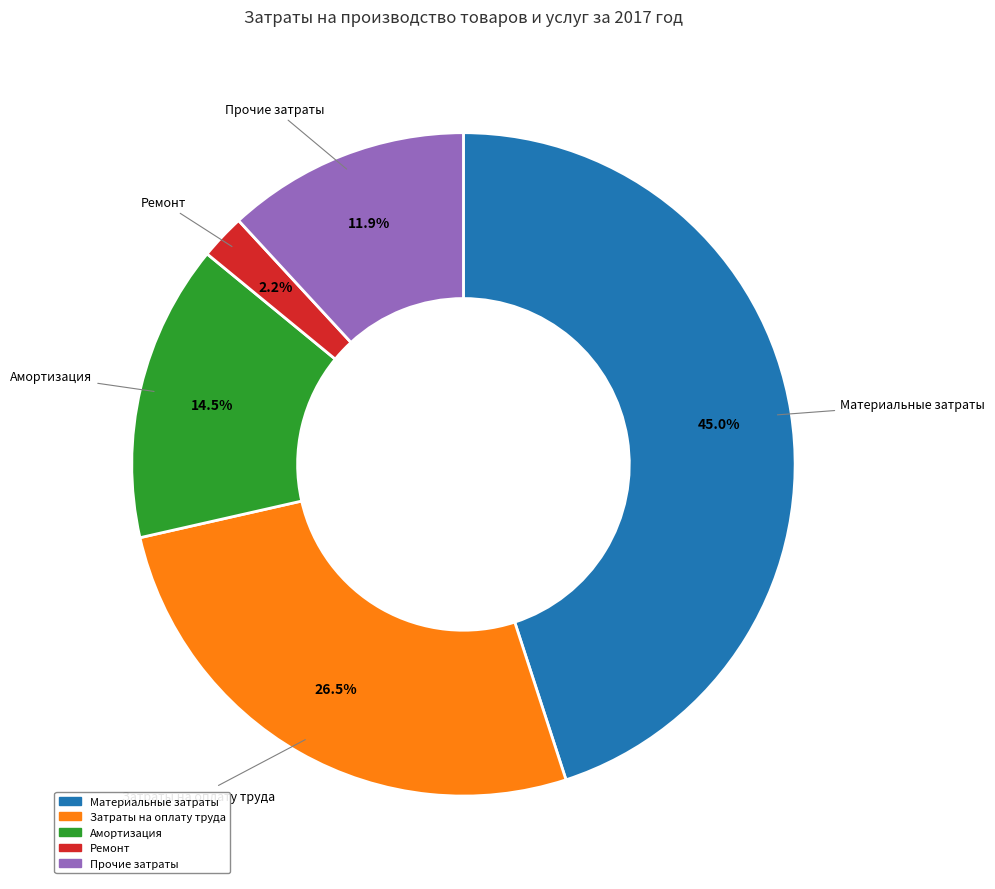

What is the ratio of the value at Затраты на оплату труда to the value at Прочие затраты?

2.2